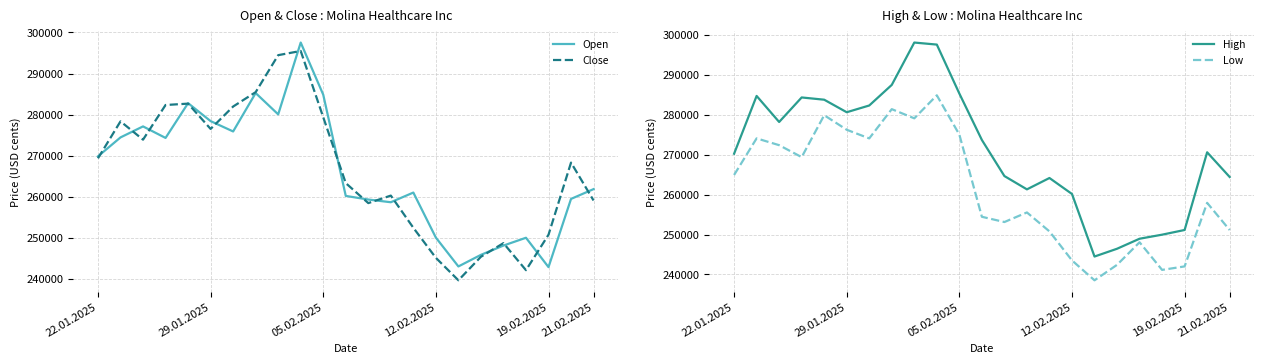

At how many categories does at least one series exceed 246628?

21